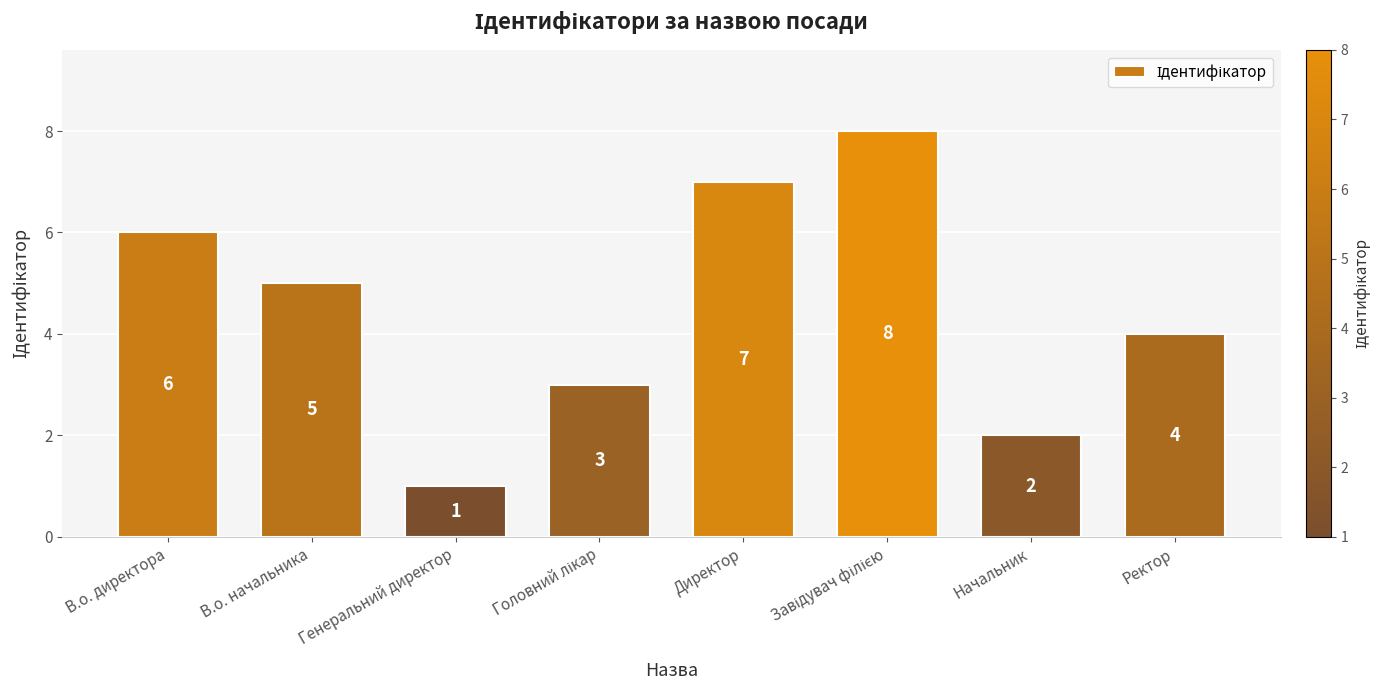

What is the sum of the values at В.о. директора and В.о. начальника?

11